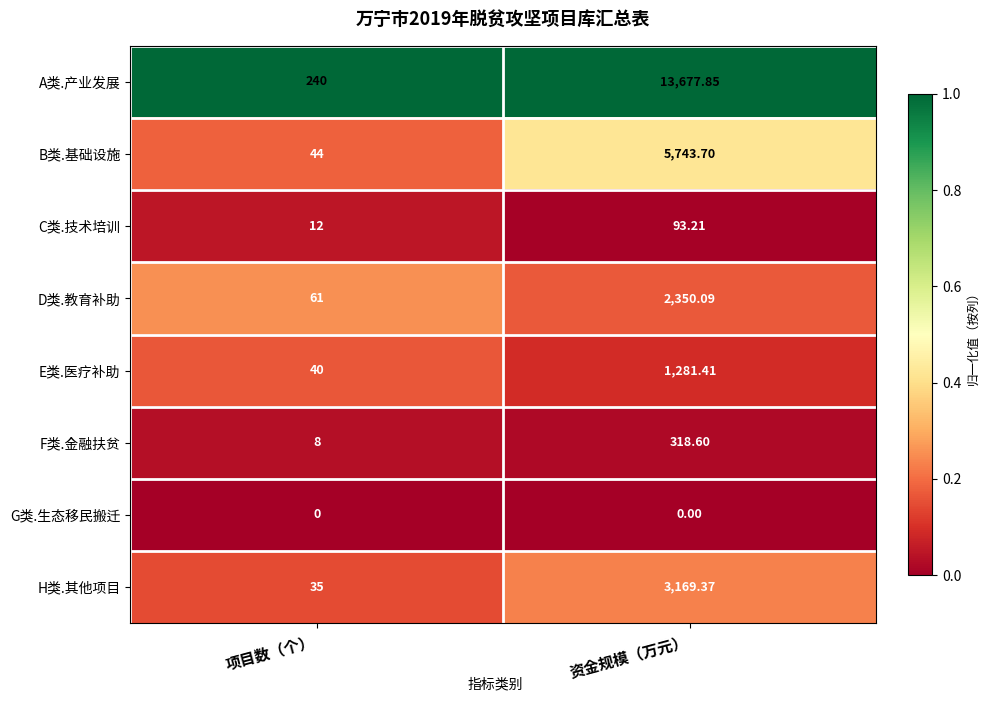

At which label does D类.教育补助 first exceed 2350?

资金规模（万元）